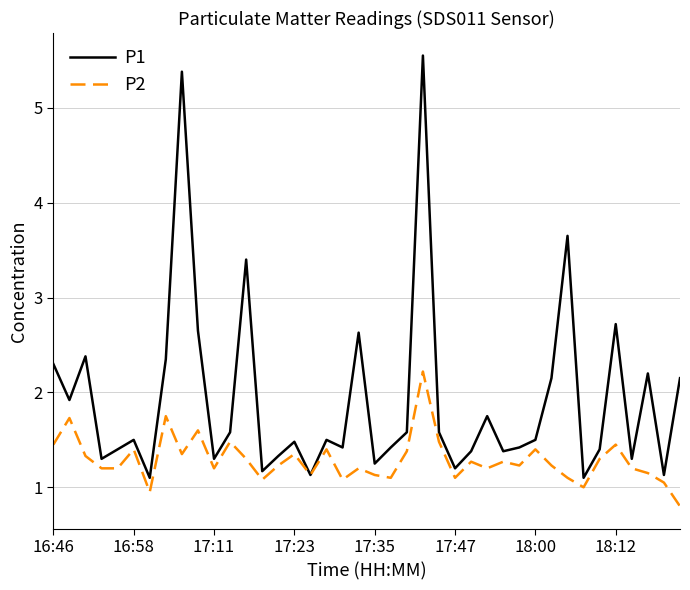

What is the smallest value displayed?

0.8